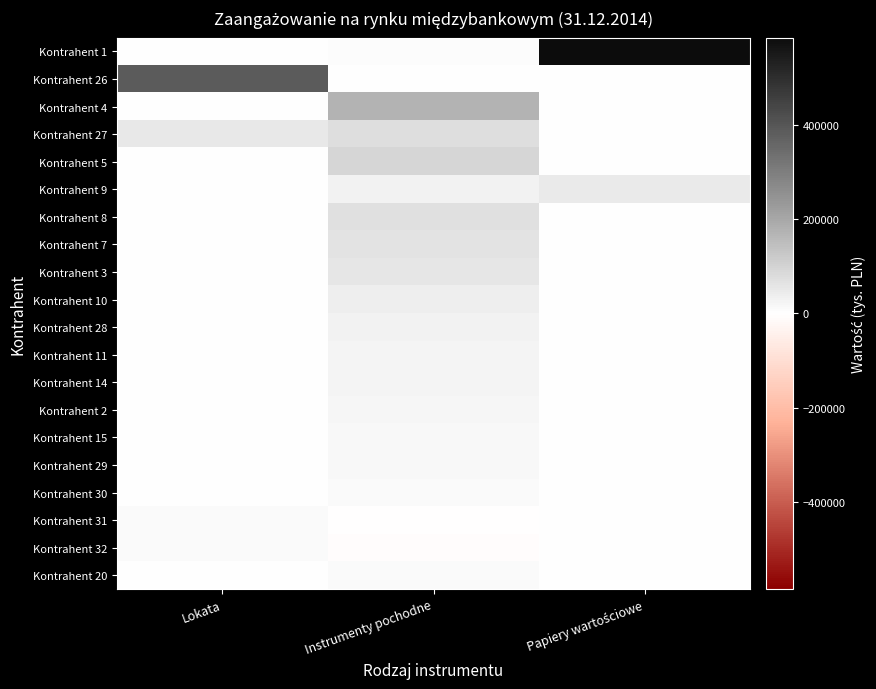

At which category is the sum across all series the highest?

Instrumenty pochodne